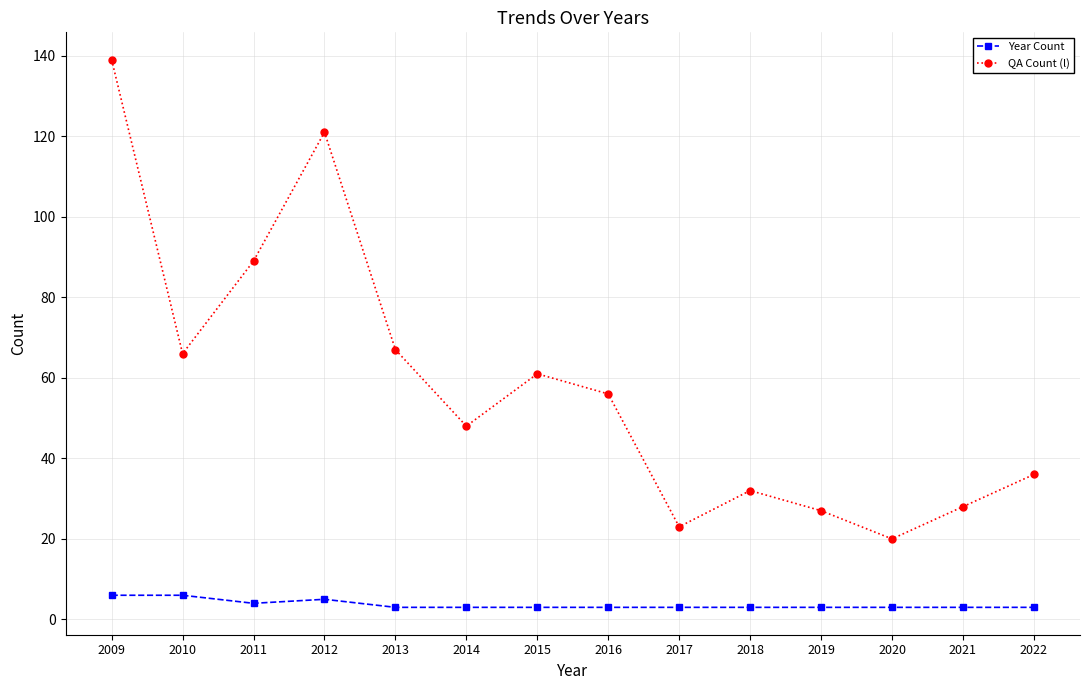

How many lines are shown in the chart?

2